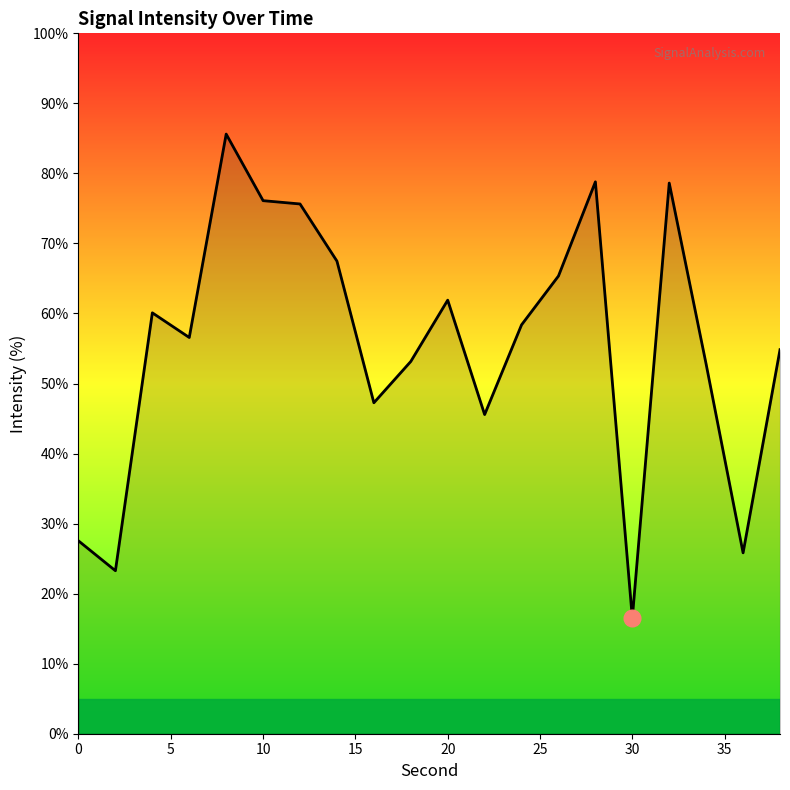

What is the minimum value shown in the chart?

16.5